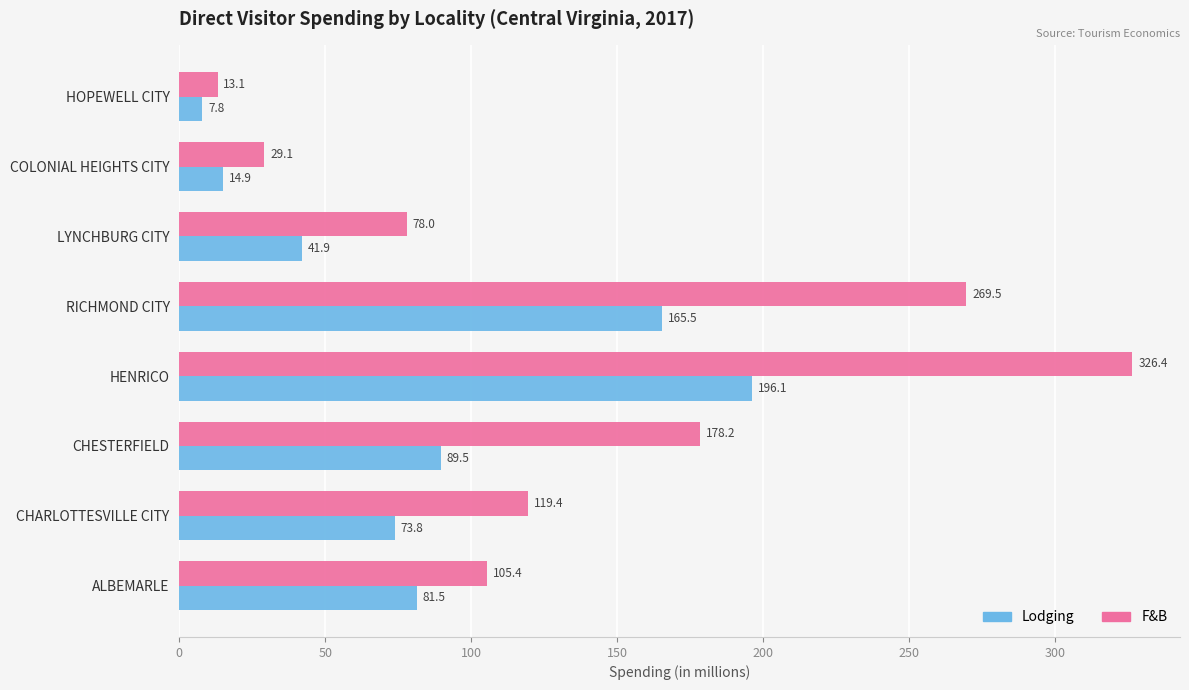

Is it true that F&B equals 326.4 at HENRICO?

True